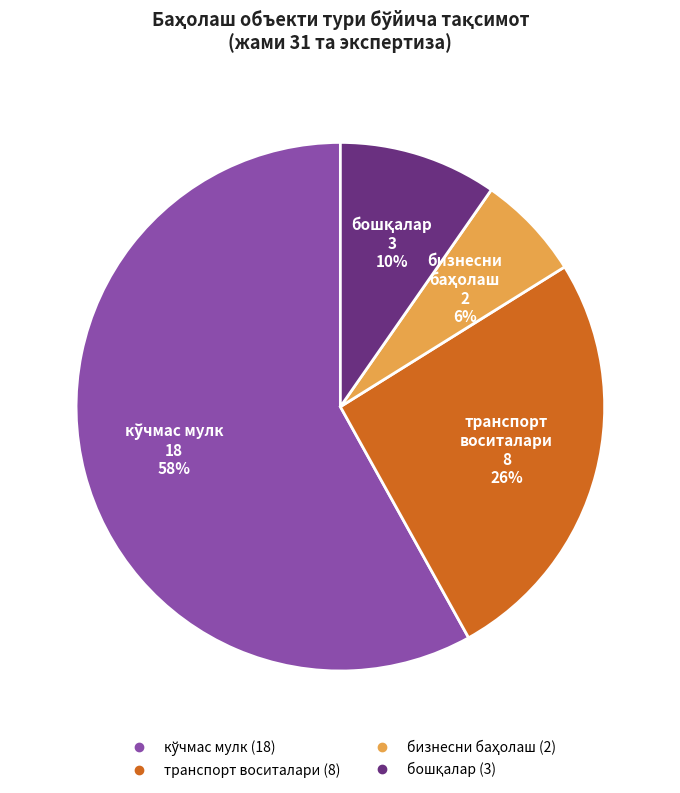

To the nearest percent, what portion does транспорт воситалари represent?

26%